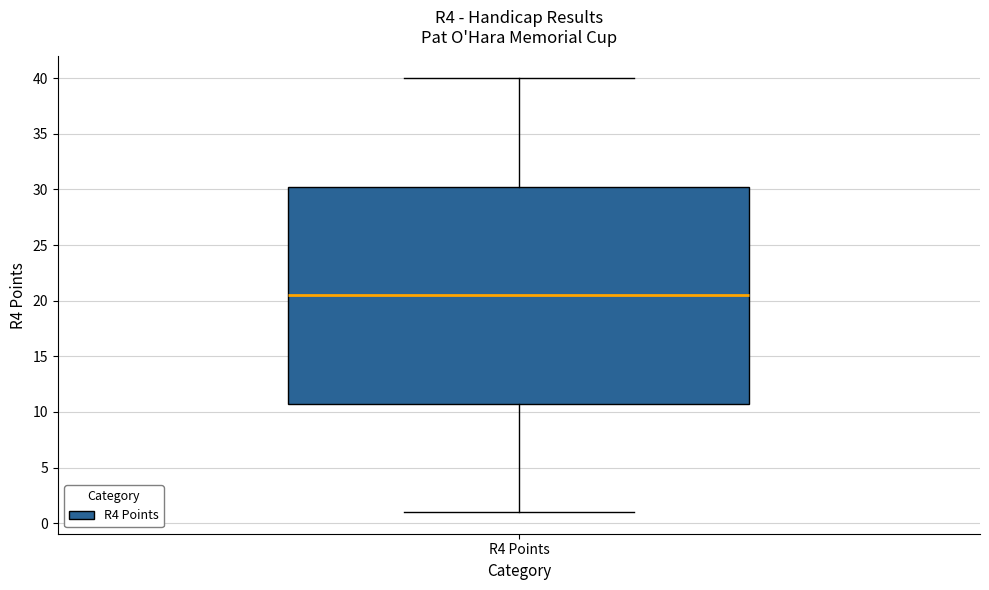

Transcribe this box plot: give where the median line is, the range the box spans, and where the two whiskers end, as read against the y-axis. The values are not printed on the chart, so give them approximately, as read against the axis.

median 20.5, box 11.0 to 30.5, whiskers 1.0 to 40.0